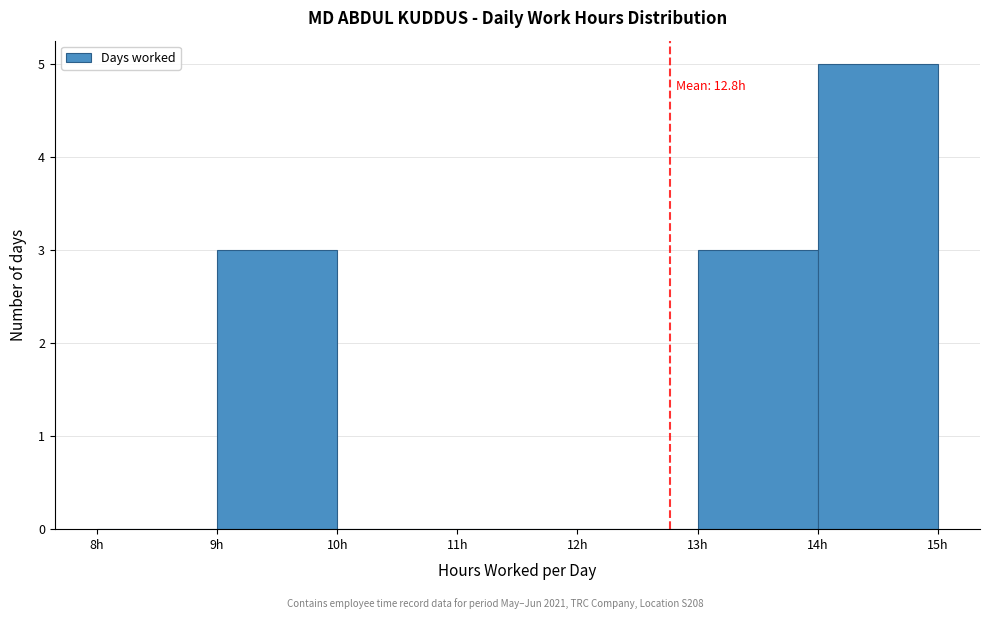

Over which range of the x-axis is the bar tallest?

14 to 15